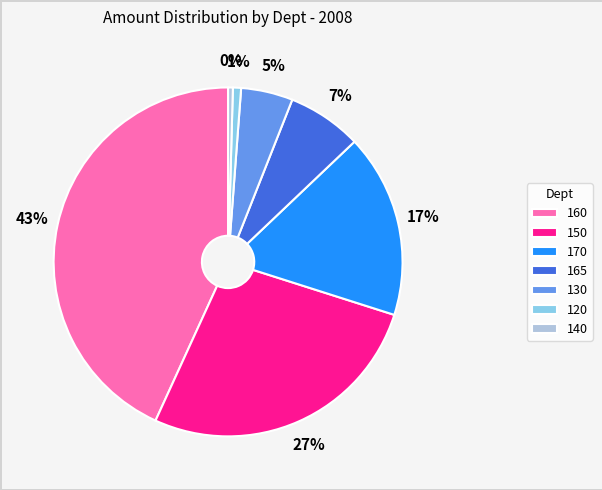

How many segments does this pie chart have?

7